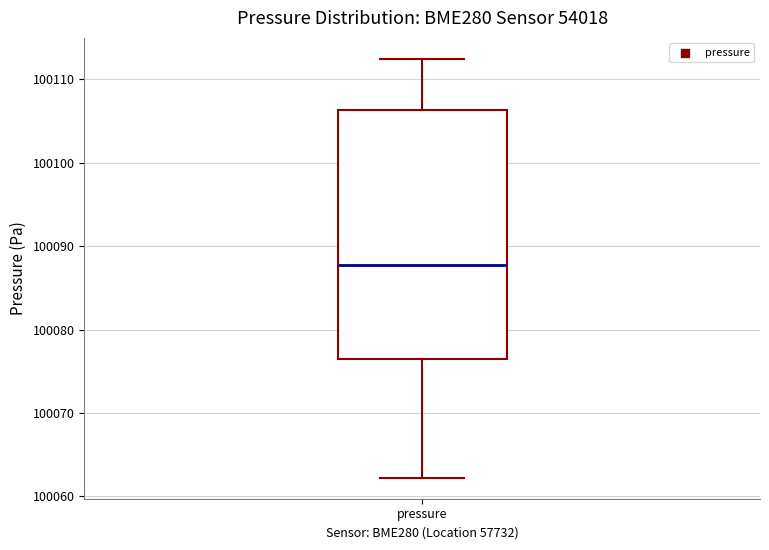

Where is the lower edge of the box for pressure on the y-axis? The values are not printed on the chart, so give them approximately, as read against the axis.

100076